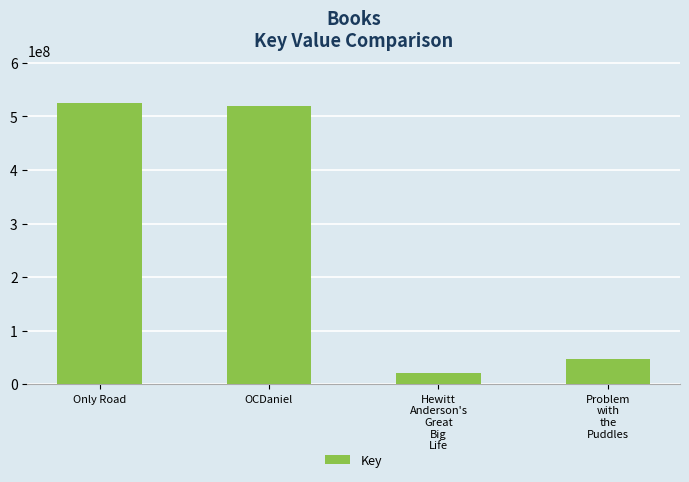

Which has a higher value, Hewitt
Anderson's
Great
Big
Life or Problem
with
the
Puddles?

Problem
with
the
Puddles